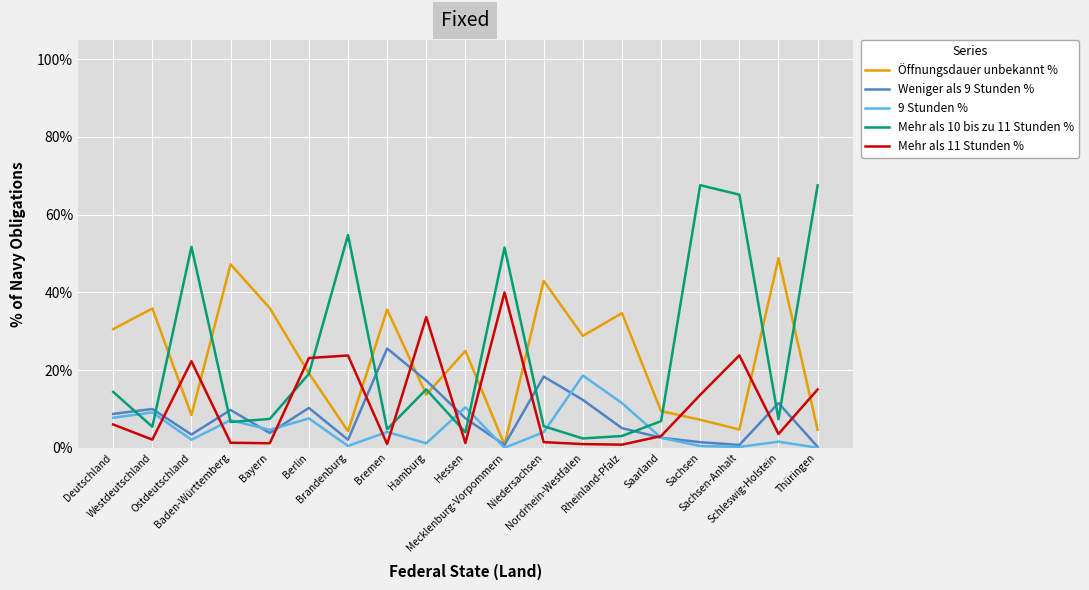

What is the maximum value for Öffnungsdauer unbekannt %?

48.8